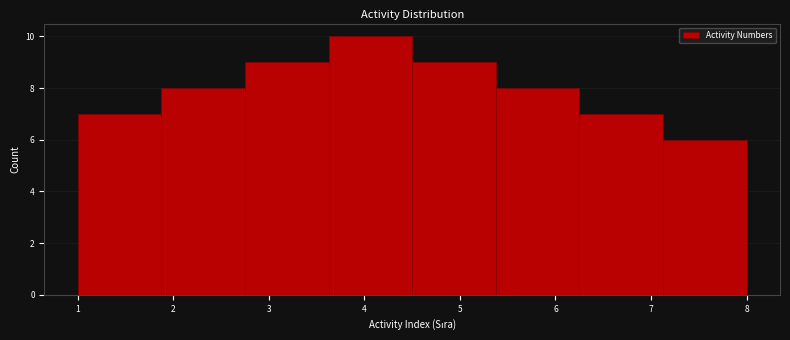

Which range on the x-axis has the tallest bar?

3.6 to 4.5